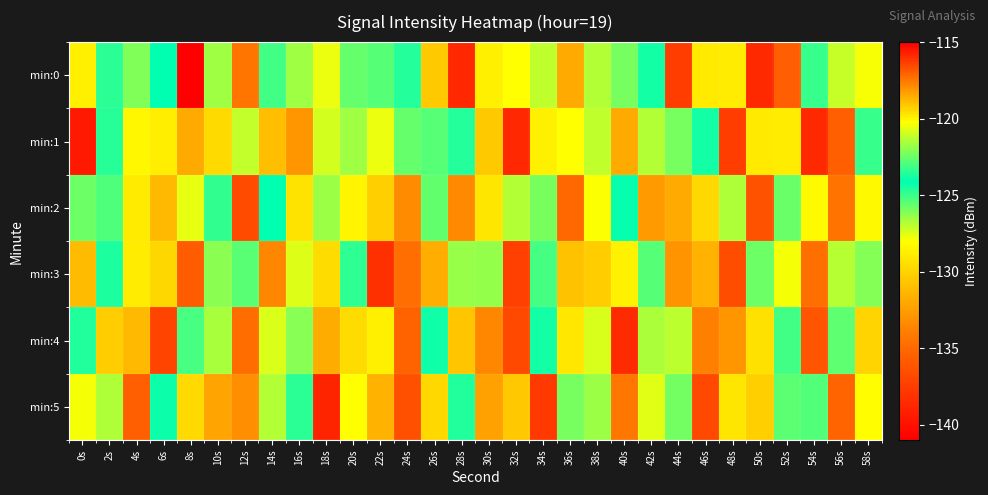

Reading left to right, list all the values displayed in this chart.

min:0: 0s=-128.7	2s=-123.5	4s=-122.1	6s=-124.1	8s=-141.0	10s=-126.6	12s=-134.3	14s=-125.1	16s=-126.5	18s=-120.5	20s=-122.5	22s=-125.4	24s=-123.5	26s=-130.5	28s=-115.9	30s=-128.7	32s=-120.2	34s=-127.0	36s=-131.9	38s=-126.8	40s=-125.9	42s=-124.4	44s=-137.4	46s=-129.0	48s=-128.8	50s=-138.7	52s=-117.0	54s=-123.2	56s=-127.2	58s=-120.4
min:1: 0s=-139.5	2s=-124.7	4s=-128.3	6s=-128.8	8s=-118.5	10s=-129.7	12s=-121.1	14s=-131.0	16s=-132.8	18s=-127.4	20s=-126.5	22s=-120.5	24s=-122.5	26s=-125.4	28s=-123.5	30s=-130.5	32s=-115.9	34s=-128.7	36s=-120.2	38s=-127.0	40s=-131.9	42s=-126.8	44s=-125.9	46s=-124.4	48s=-137.4	50s=-129.0	52s=-128.8	54s=-138.7	56s=-117.0	58s=-123.2
min:2: 0s=-122.5	2s=-125.3	4s=-119.8	6s=-131.2	8s=-127.6	10s=-123.4	12s=-136.7	14s=-124.1	16s=-129.3	18s=-121.8	20s=-128.5	22s=-130.2	24s=-117.9	26s=-125.6	28s=-133.4	30s=-119.7	32s=-126.8	34s=-122.3	36s=-135.1	38s=-127.9	40s=-124.2	42s=-132.6	44s=-118.5	46s=-129.8	48s=-121.4	50s=-136.3	52s=-125.7	54s=-120.1	56s=-134.5	58s=-128.3
min:3: 0s=-131.1	2s=-123.7	4s=-128.9	6s=-119.4	8s=-135.8	10s=-126.2	12s=-122.8	14s=-133.5	16s=-120.7	18s=-129.6	20s=-124.8	22s=-138.2	24s=-117.3	26s=-131.7	28s=-126.4	30s=-121.9	32s=-137.3	34s=-123.1	36s=-130.8	38s=-119.2	40s=-128.6	42s=-125.4	44s=-132.9	46s=-118.7	48s=-136.6	50s=-122.5	52s=-127.8	54s=-134.7	56s=-121.3	58s=-126.1
min:4: 0s=-124.6	2s=-130.3	4s=-118.8	6s=-137.1	8s=-125.2	10s=-121.6	12s=-134.9	14s=-127.4	16s=-122.1	18s=-131.8	20s=-119.5	22s=-128.7	24s=-135.4	26s=-123.9	28s=-130.6	30s=-117.8	32s=-136.9	34s=-124.4	36s=-129.1	38s=-120.8	40s=-138.5	42s=-126.7	44s=-121.2	46s=-133.8	48s=-118.1	50s=-129.4	52s=-125.1	54s=-136.2	56s=-122.7	58s=-130.0
min:5: 0s=-127.8	2s=-121.5	4s=-135.6	6s=-124.3	8s=-129.7	10s=-118.4	12s=-133.1	14s=-126.8	16s=-123.5	18s=-138.9	20s=-120.2	22s=-131.5	24s=-116.7	26s=-129.8	28s=-124.6	30s=-132.3	32s=-119.1	34s=-137.7	36s=-125.9	38s=-121.8	40s=-134.2	42s=-127.5	44s=-122.4	46s=-136.8	48s=-119.7	50s=-130.2	52s=-125.5	54s=-122.9	56s=-135.3	58s=-128.1